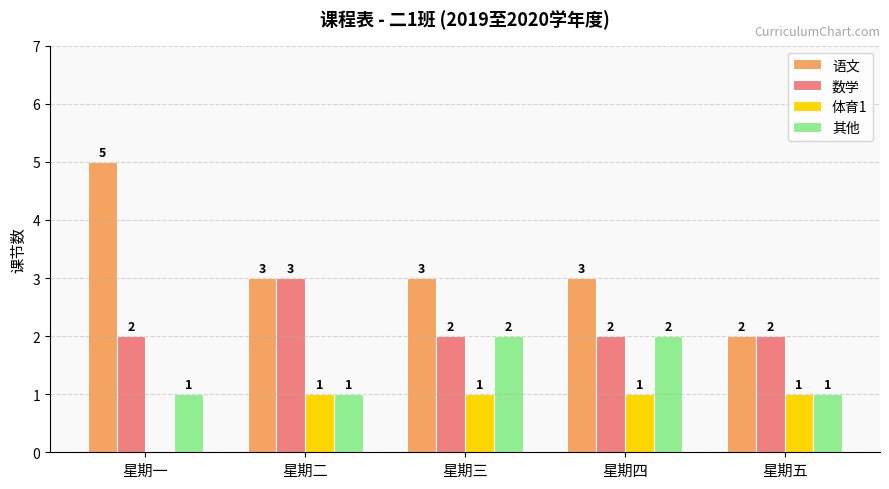

Is the value of 数学 at 星期一 greater than the value of 体育1 at 星期五?

Yes